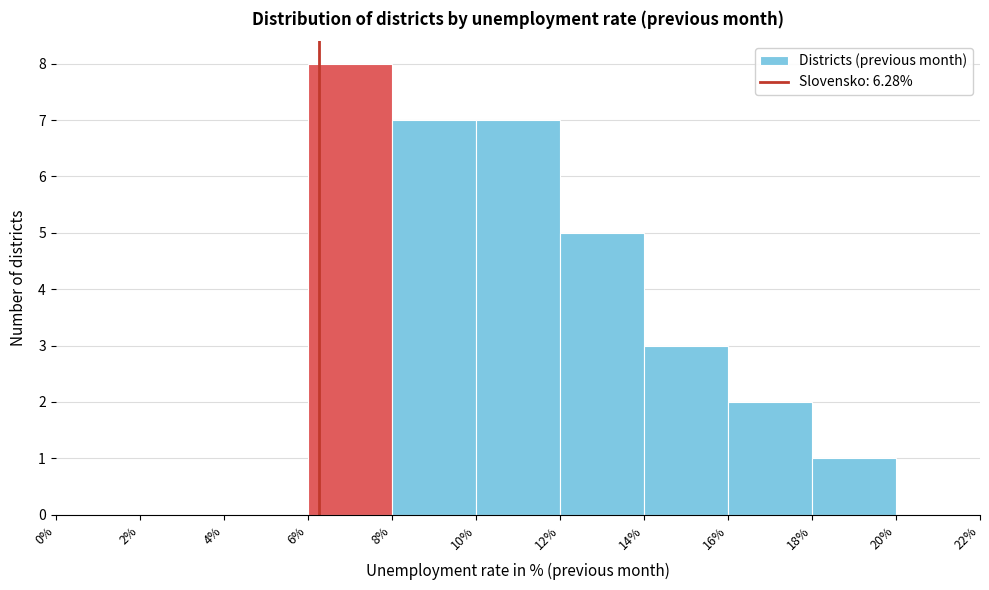

Reading left to right, transcribe this chart: for each bar, give the range it covers on the x-axis and its height. The values are not printed on the chart, so give them approximately, as read against the axis.

0% to 2%: 0
2% to 4%: 0
4% to 6%: 0
6% to 8%: 8
8% to 10%: 7
10% to 12%: 7
12% to 14%: 5
14% to 16%: 3
16% to 18%: 2
18% to 20%: 1
20% to 22%: 0